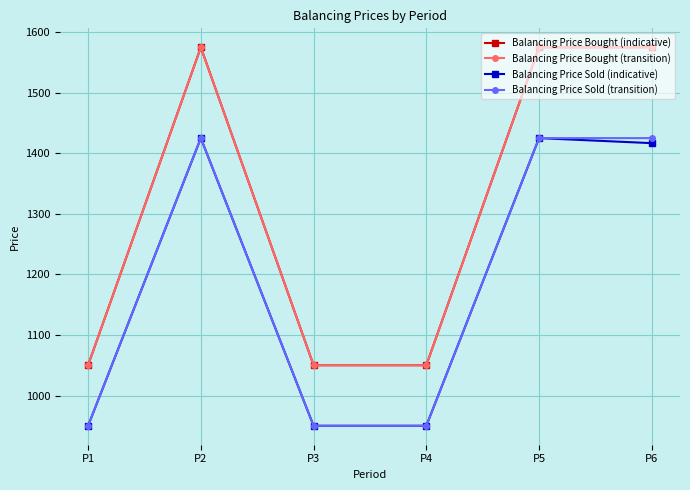

In Balancing Price Sold (indicative), how many points are higher than both neighbors (excluding endpoints)?

2